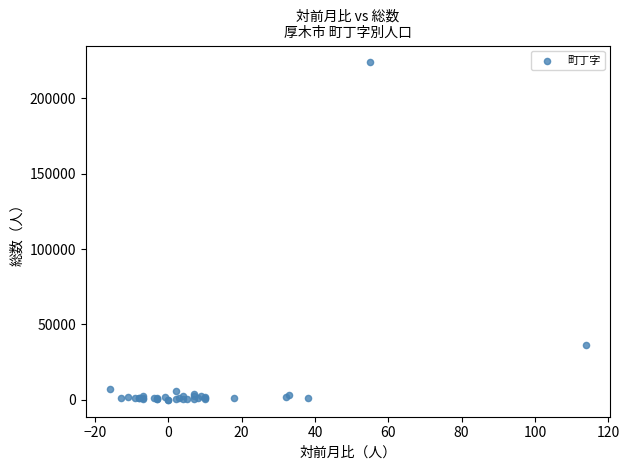

What Y value in the scatter plot is closest to 111909?

36421